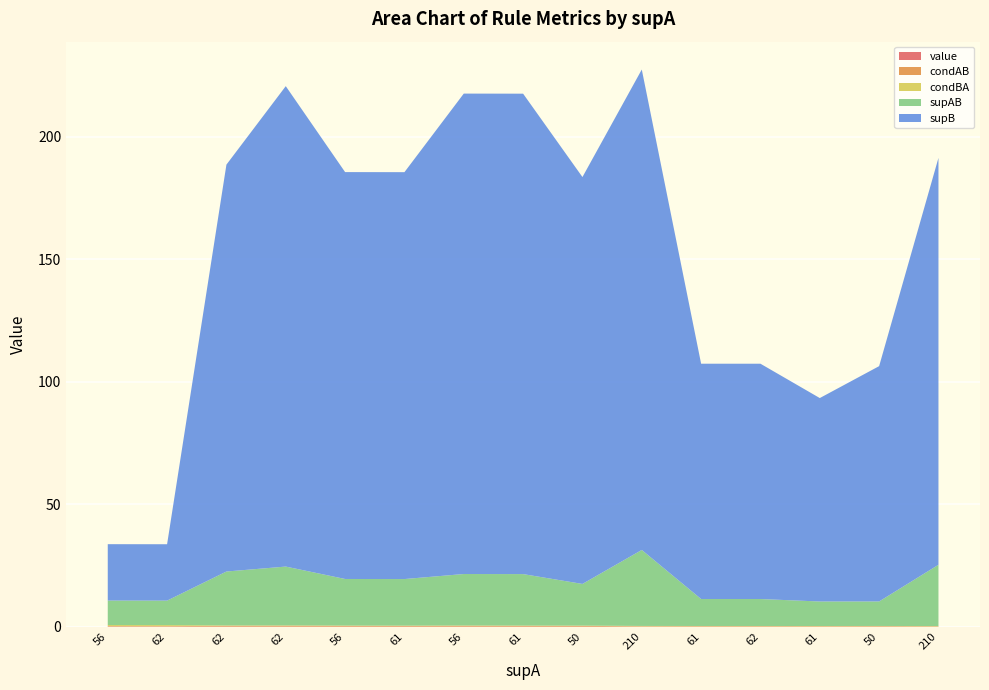

Reading left to right, list all the values displayed in this chart.

value: 0.1	0.1	0.1	0.1	0.1	0.1	0.1	0.1	0.1	0.1	0.1	0.1	0.1	0.1	0.1
condAB: 0.2	0.2	0.4	0.4	0.3	0.3	0.4	0.3	0.3	0.1	0.2	0.2	0.2	0.2	0.1
condBA: 0.4	0.4	0.1	0.1	0.1	0.1	0.1	0.1	0.1	0.2	0.1	0.1	0.1	0.1	0.2
supAB: 10.0	10.0	22.0	24.0	19.0	19.0	21.0	21.0	17.0	31.0	11.0	11.0	10.0	10.0	25.0
supB: 23.0	23.0	166.0	196.0	166.0	166.0	196.0	196.0	166.0	196.0	96.0	96.0	83.0	96.0	166.0